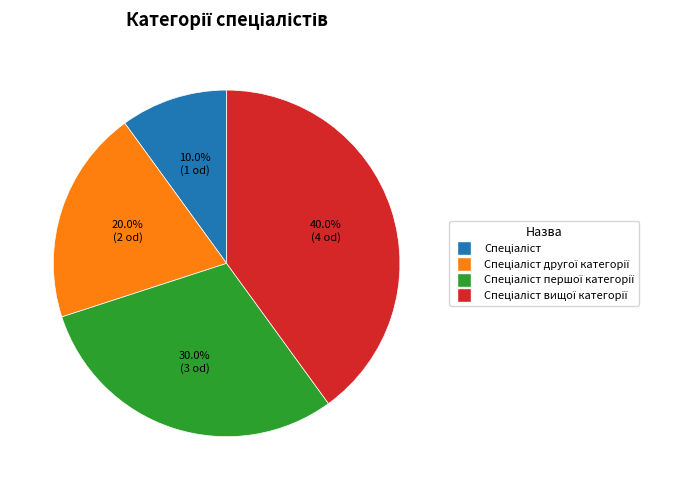

Does any single category account for the majority?

No